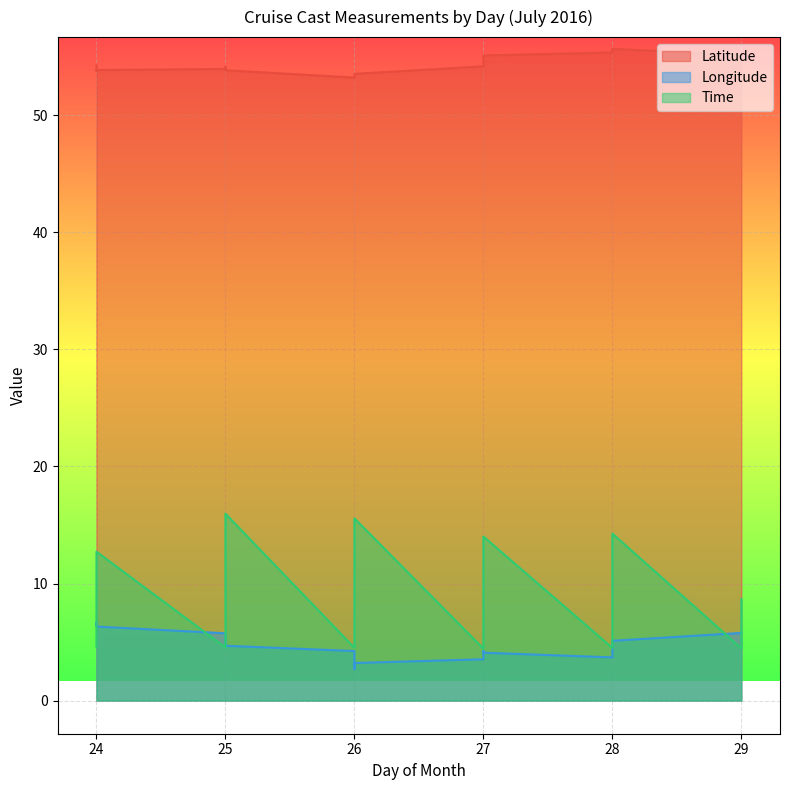

What are all the series names shown in the legend?

Latitude, Longitude, Time